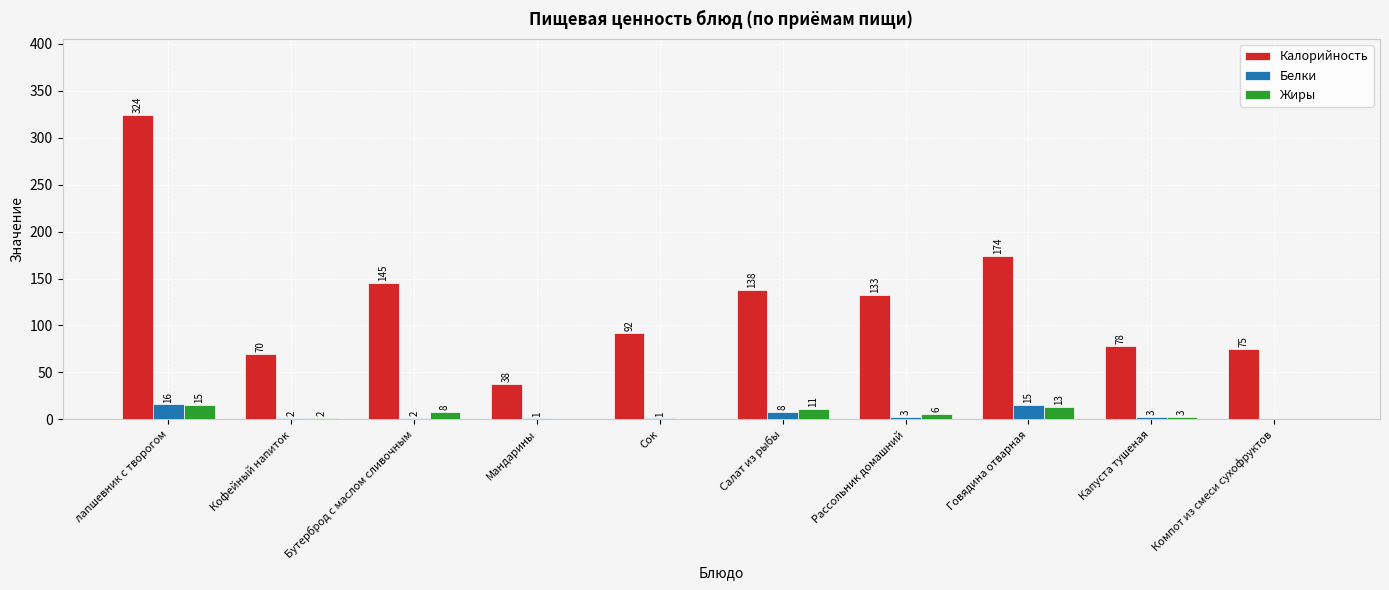

Are the bars grouped side by side (vs. stacked)?

Yes